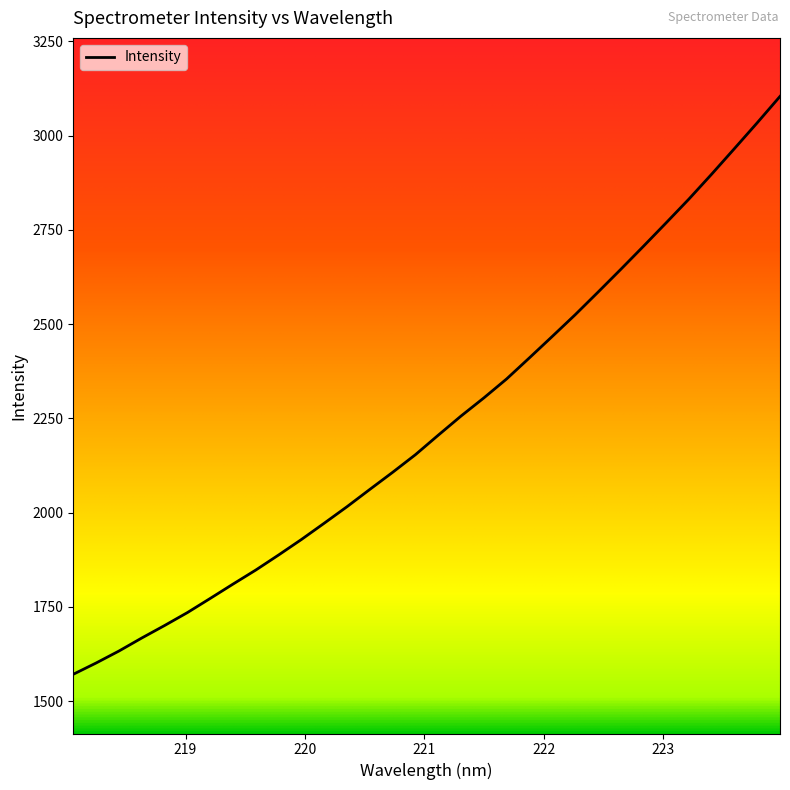

What is the sum of all values?

71523.7